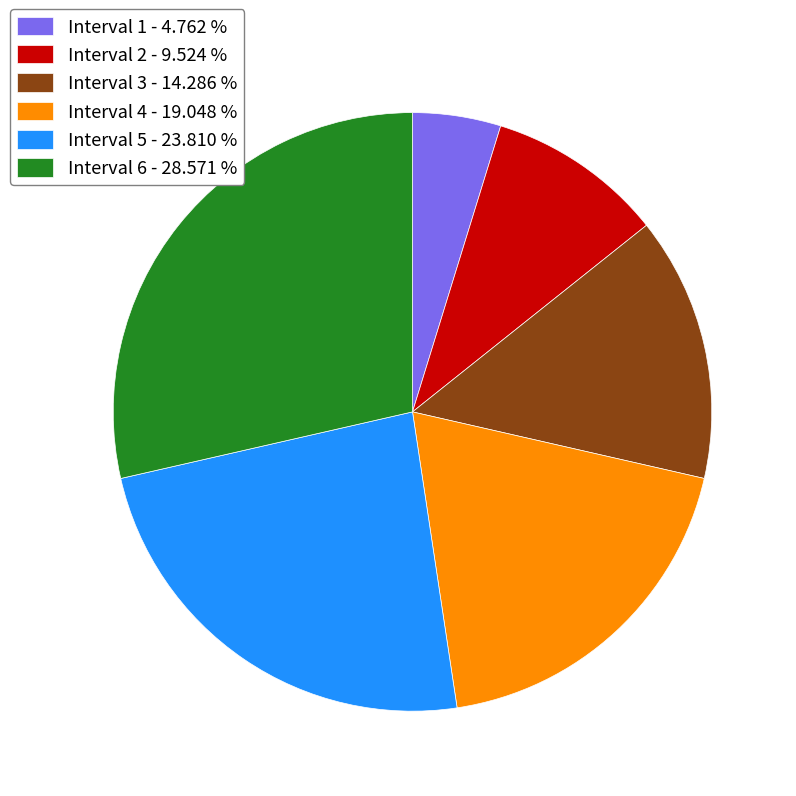

Which has a higher value, Interval 5 - 23.810 % or Interval 6 - 28.571 %?

Interval 6 - 28.571 %